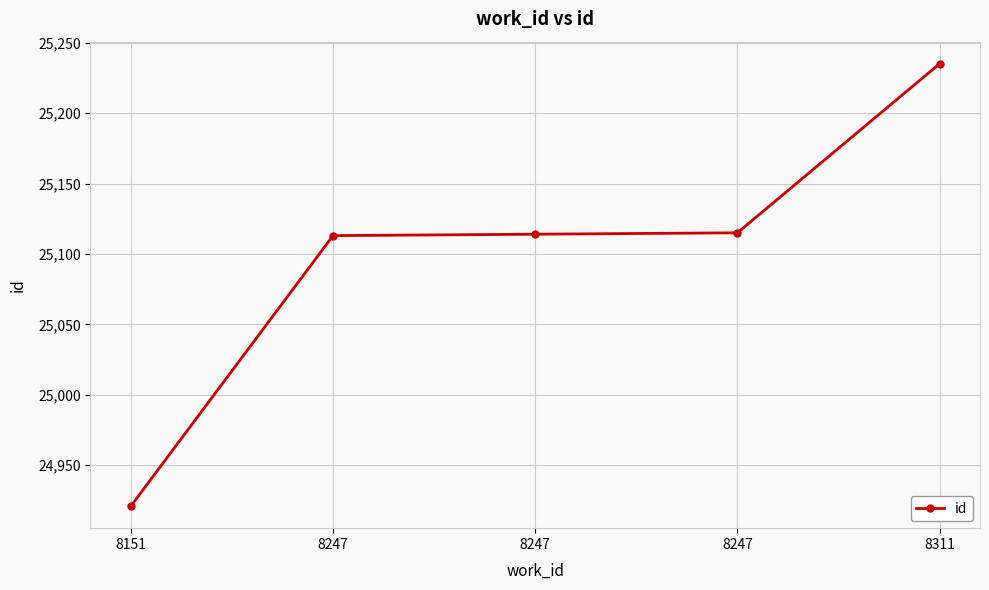

How many values are below 25114?

2